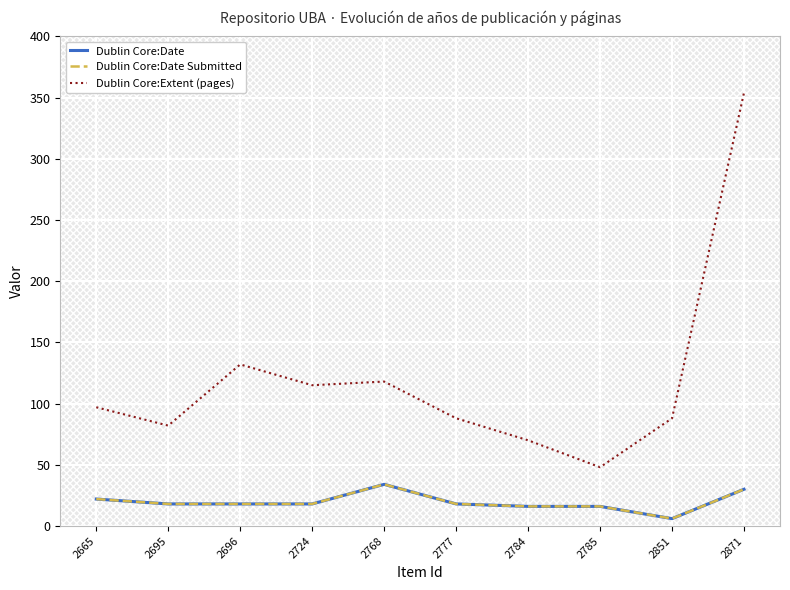

Reading left to right, extract all data points from this chart.

Dublin Core:Date: 22	18	18	18	34	18	16	16	6	30
Dublin Core:Date Submitted: 22	18	18	18	34	18	16	16	6	30
Dublin Core:Extent (pages): 97	82	132	115	118	88	70	48	88	354